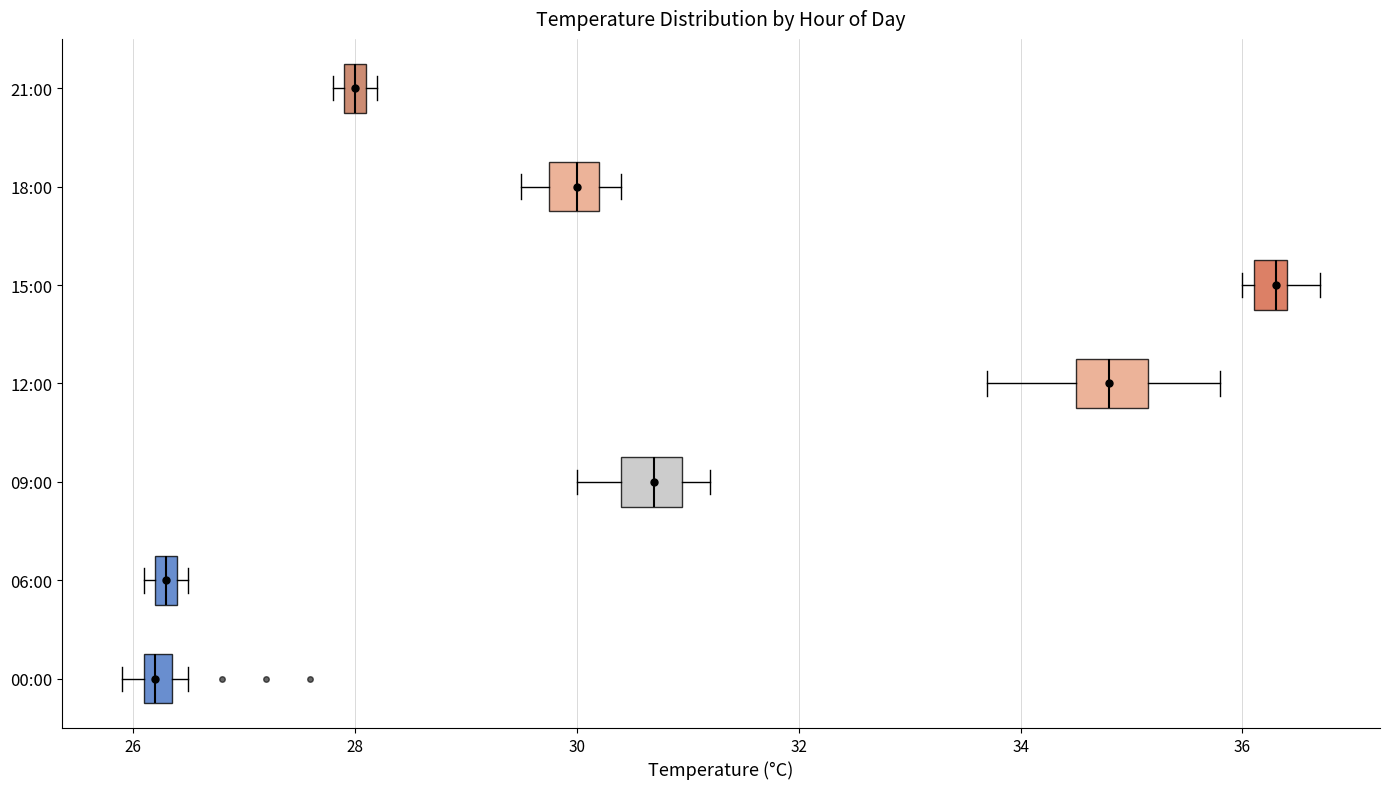

Where is the left edge of the box for 06:00 on the x-axis? The values are not printed on the chart, so give them approximately, as read against the axis.

26.2